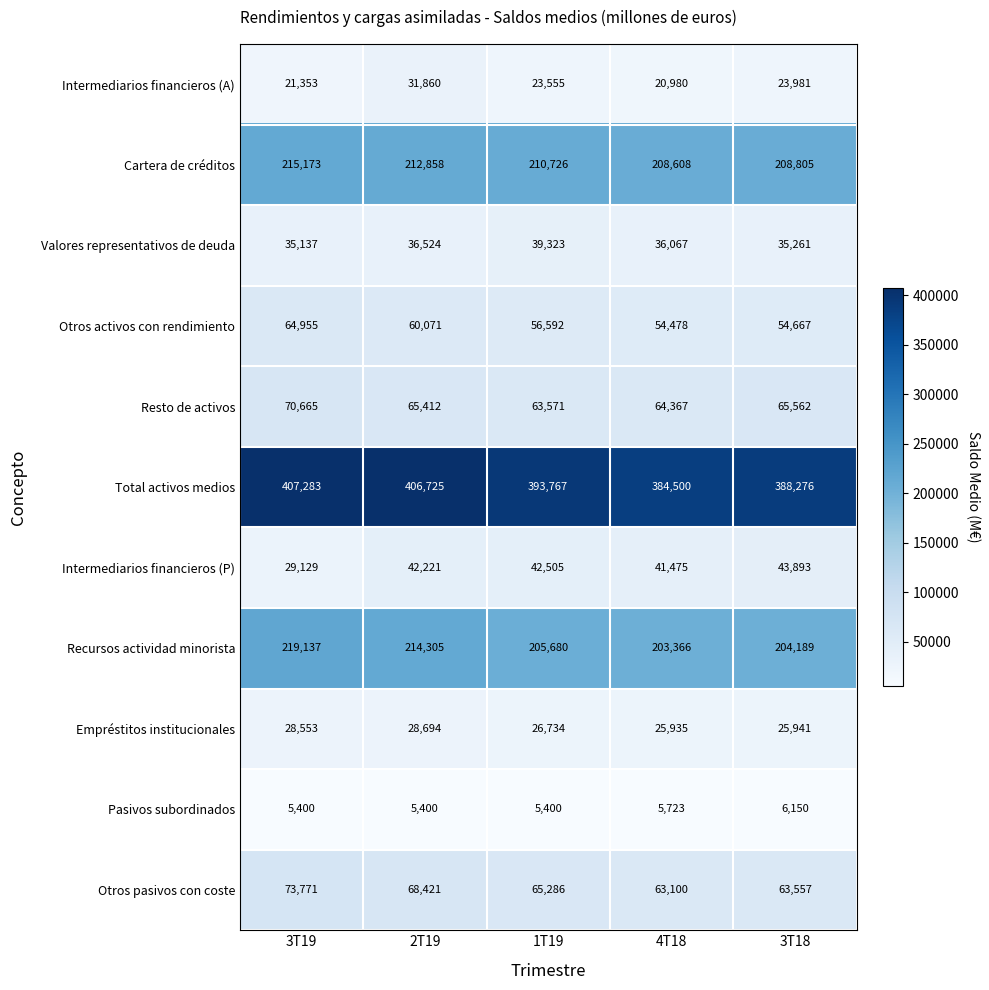

The value of Recursos actividad minorista at 2T19 is 283338. True or false?

False